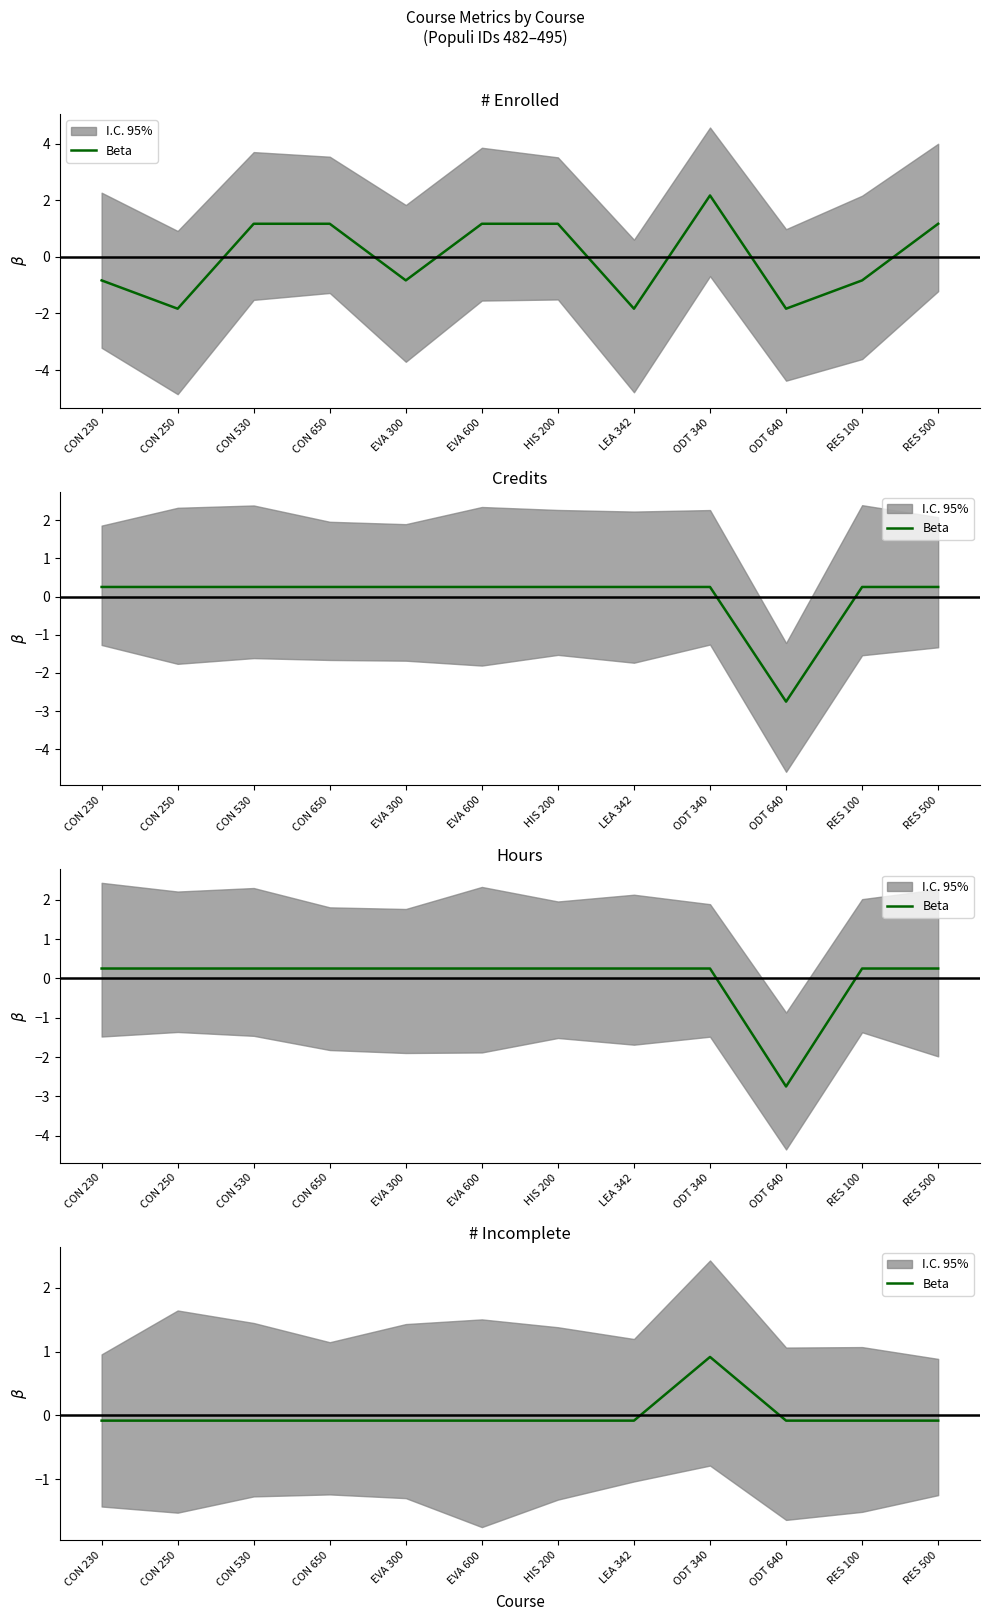

How many positive values are there?

1